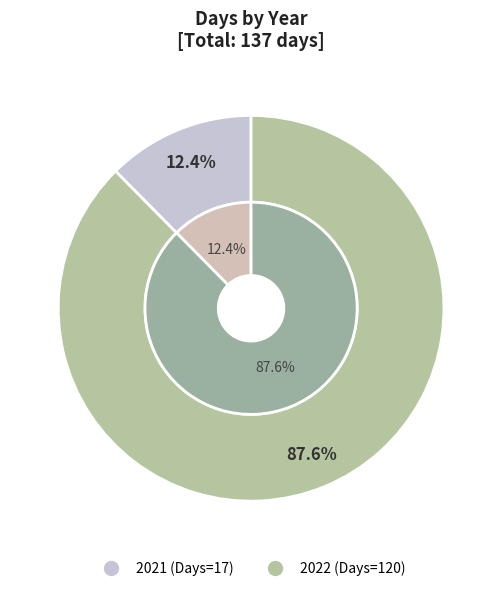

To the nearest percent, what portion does 2022 represent?

88%